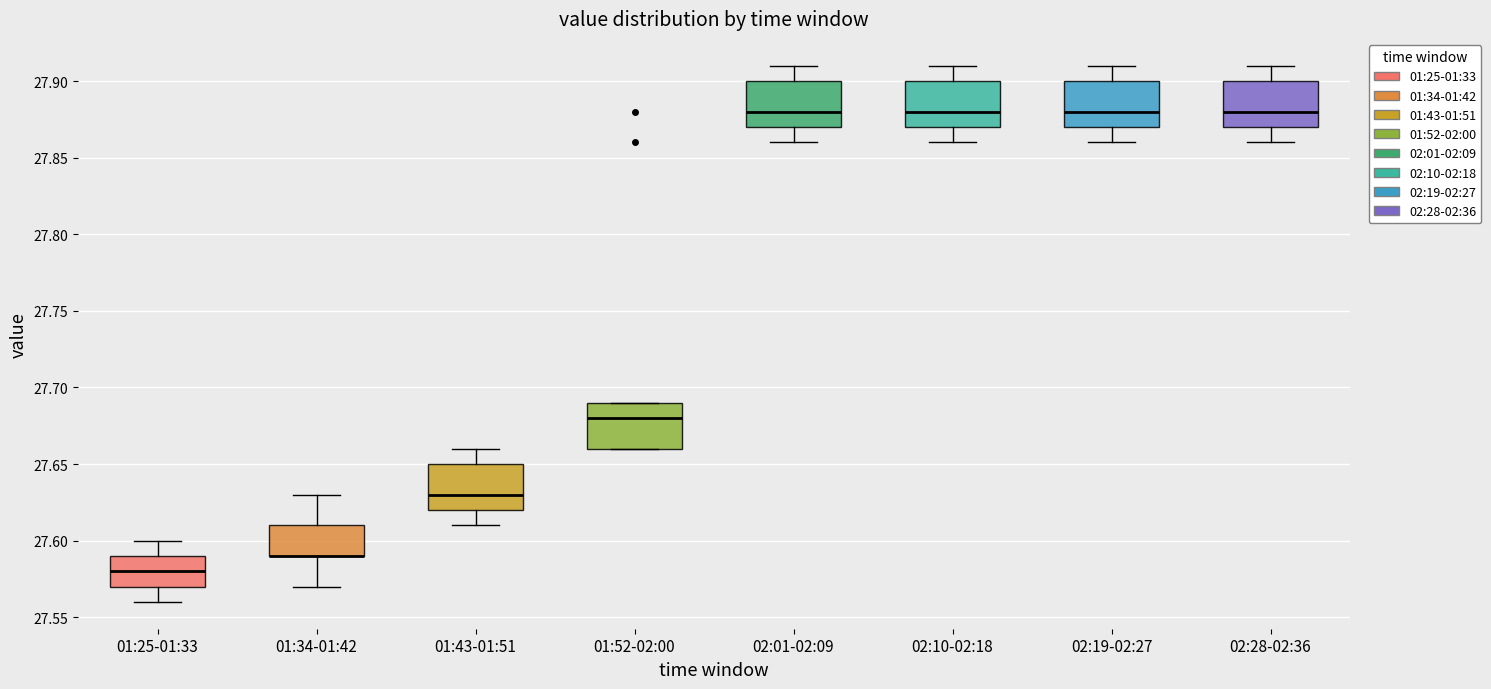

Reading left to right, transcribe this box plot: for each box, give where its median line is, the range the box spans, and where its two whiskers end, as read against the y-axis. The values are not printed on the chart, so give them approximately, as read against the axis.

01:25-01:33: median 27.58, box 27.57 to 27.59, whiskers 27.56 to 27.60
01:34-01:42: median 27.59 (drawn on the box's lower edge), box 27.59 to 27.61, whiskers 27.57 to 27.63
01:43-01:51: median 27.63, box 27.62 to 27.65, whiskers 27.61 to 27.66
01:52-02:00: median 27.68, box 27.66 to 27.69, whiskers 27.66 to 27.69
02:01-02:09: median 27.88, box 27.87 to 27.90, whiskers 27.86 to 27.91
02:10-02:18: median 27.88, box 27.87 to 27.90, whiskers 27.86 to 27.91
02:19-02:27: median 27.88, box 27.87 to 27.90, whiskers 27.86 to 27.91
02:28-02:36: median 27.88, box 27.87 to 27.90, whiskers 27.86 to 27.91